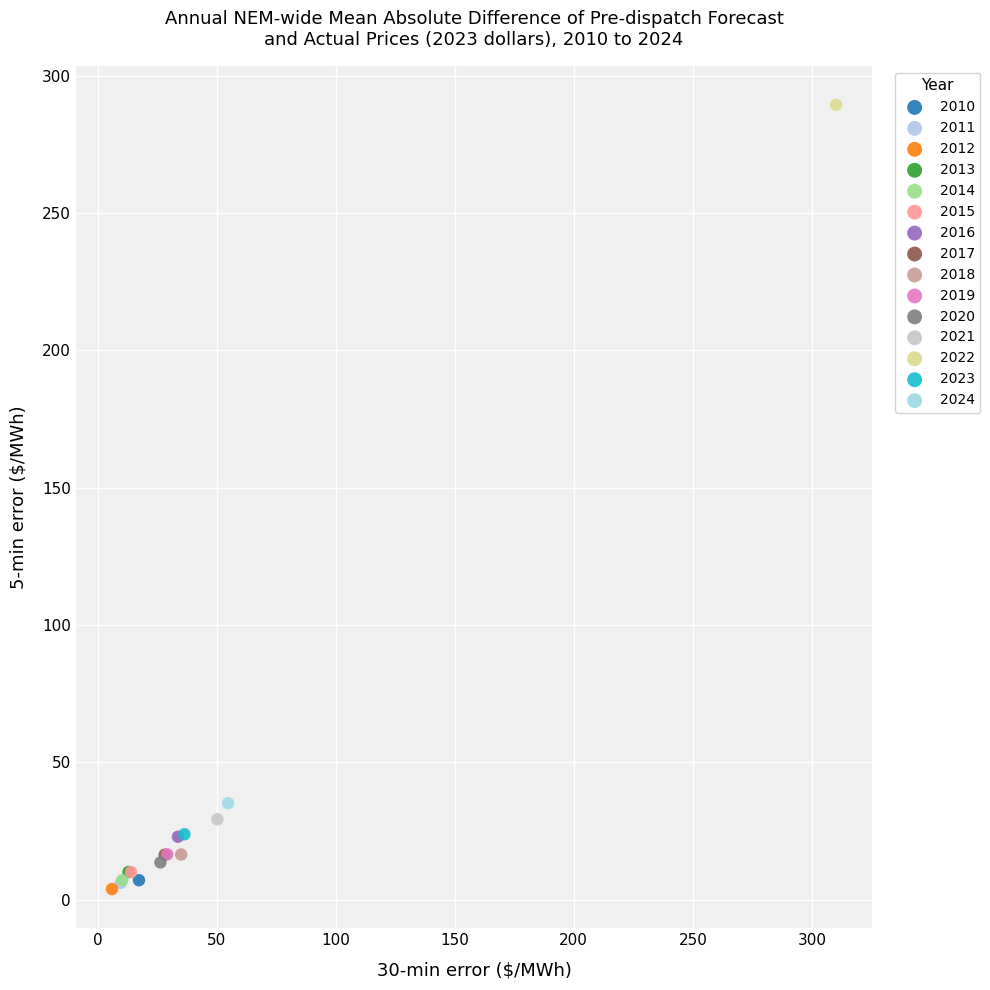

What are all the series names shown in the legend?

2010, 2011, 2012, 2013, 2014, 2015, 2016, 2017, 2018, 2019, 2020, 2021, 2022, 2023, 2024